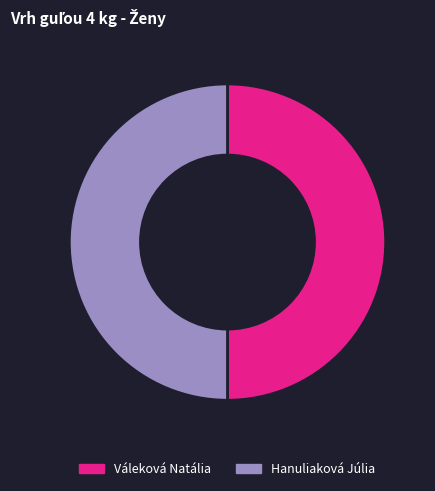

What is the ratio of the value at Hanuliaková Júlia to the value at Váleková Natália?

1.0